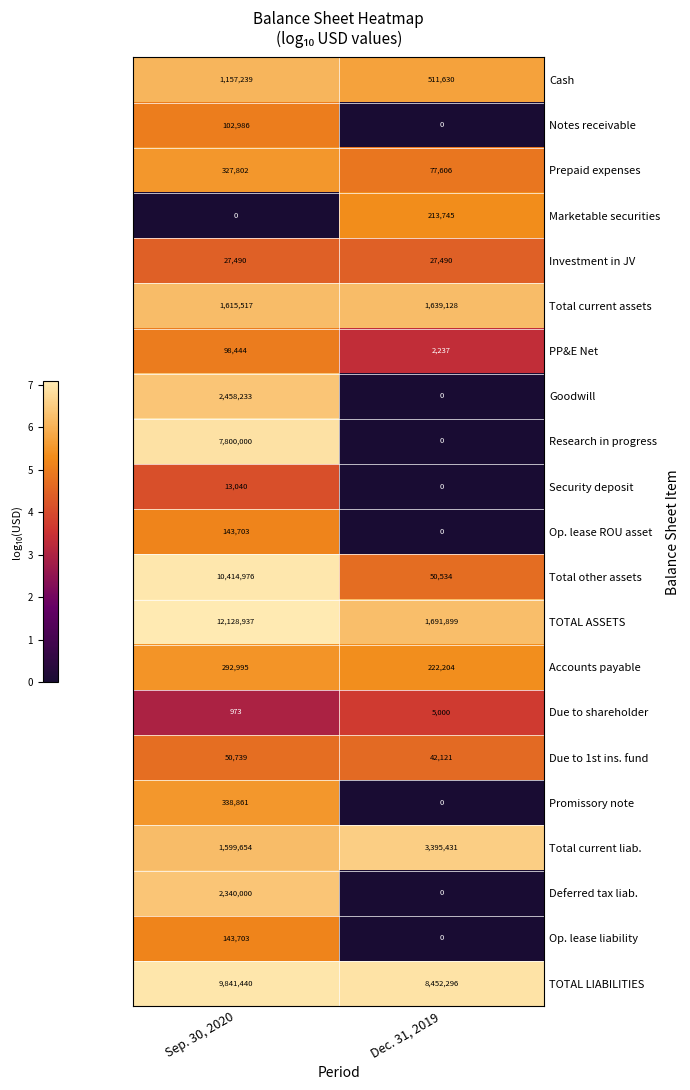

At which category is the sum across all series the highest?

Sep. 30, 2020